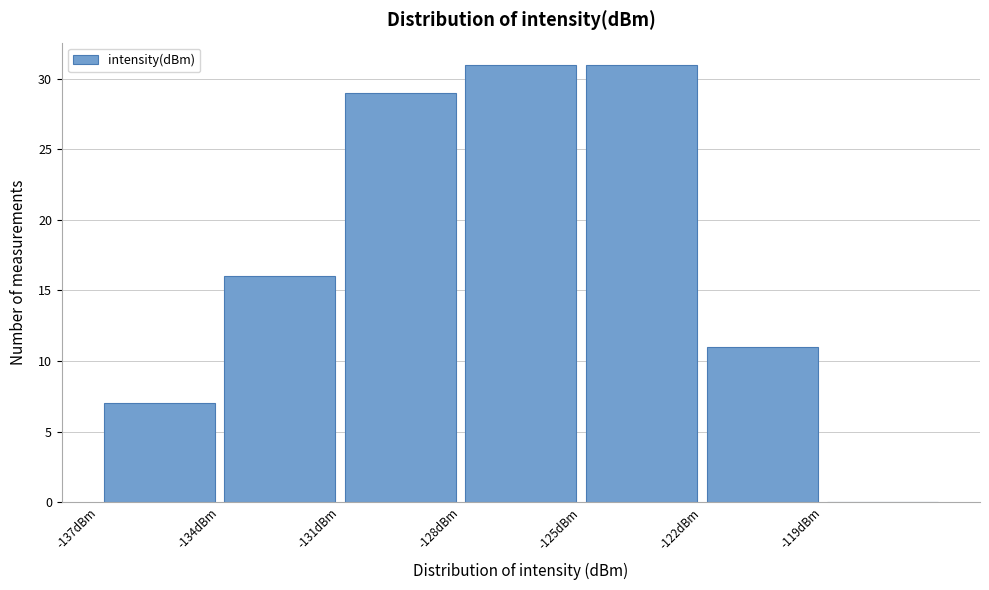

Reading left to right, list every bar in this chart as the range it spans on the x-axis followed by its height. The values are not printed on the chart, so give them approximately, as read against the axis.

-137 to -134: 7
-134 to -131: 16
-131 to -128: 29
-128 to -125: 31
-125 to -122: 31
-122 to -119: 11
-119 to -116: 0